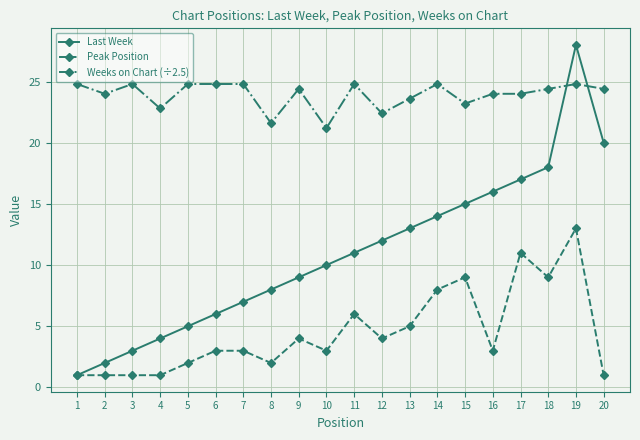

What is the average value of the Peak Position series?

4.5